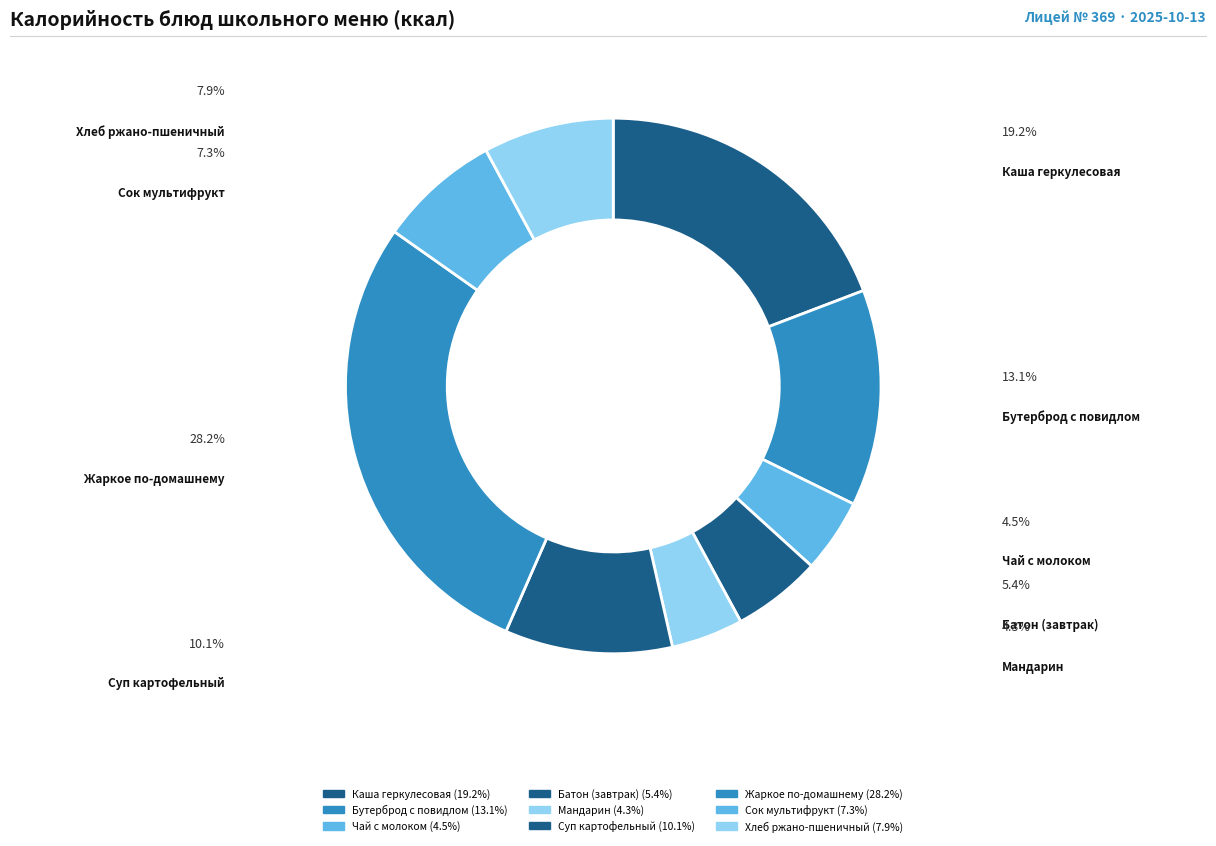

Which slice is the smallest?

Мандарин